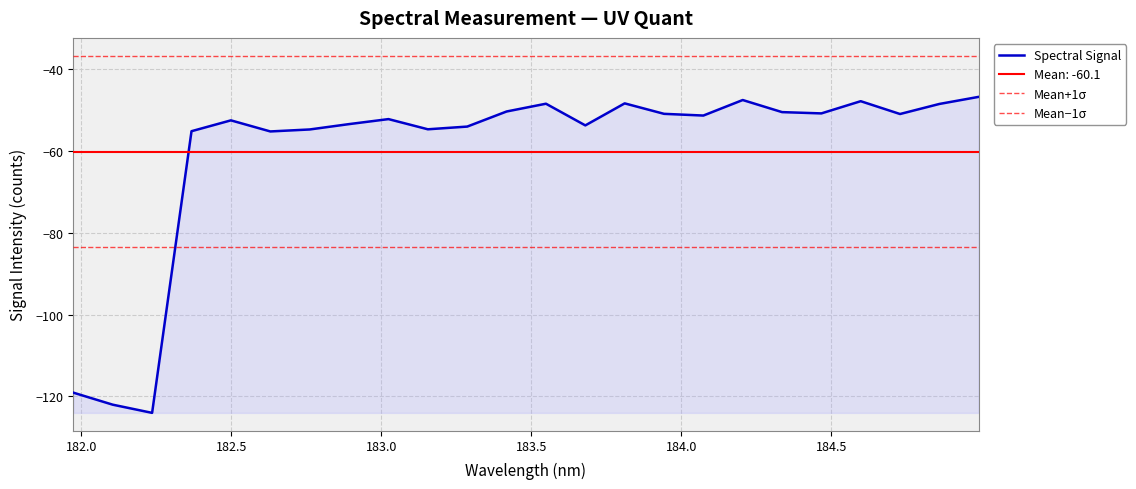

What is the sum of all values?

-1442.6